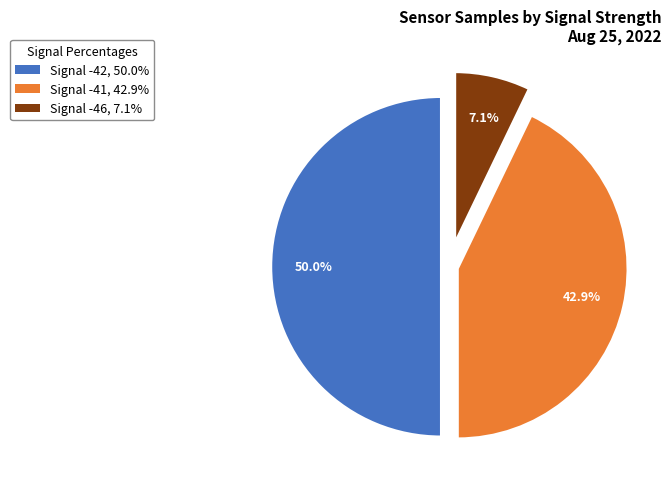

Count the number of slices in the pie.

3